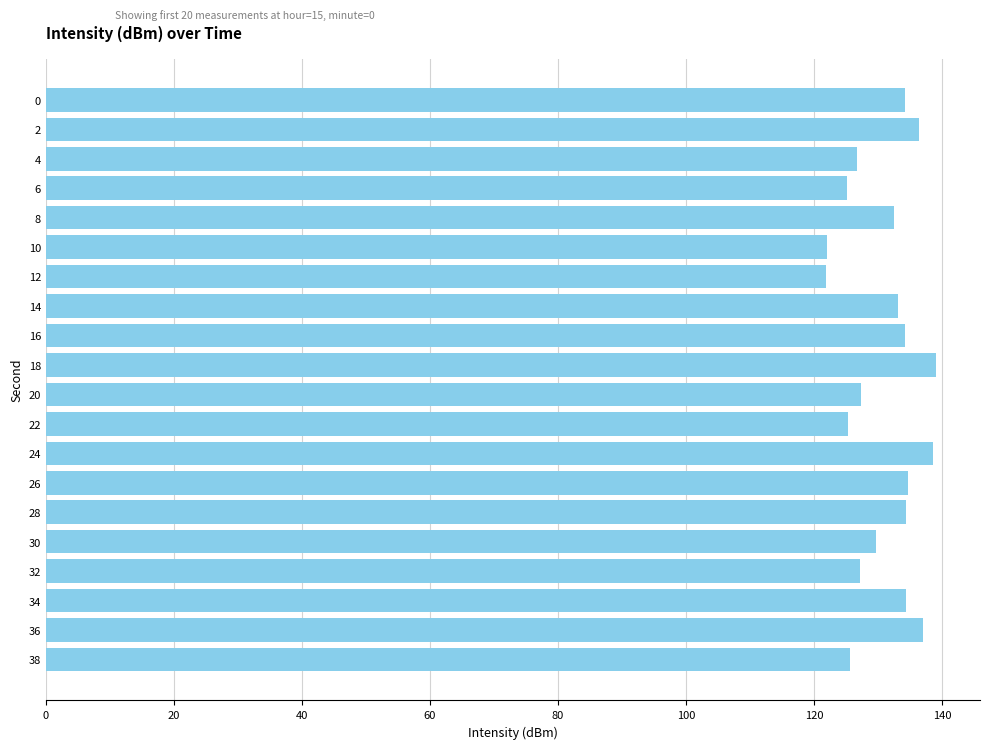

What is the average value?

131.0